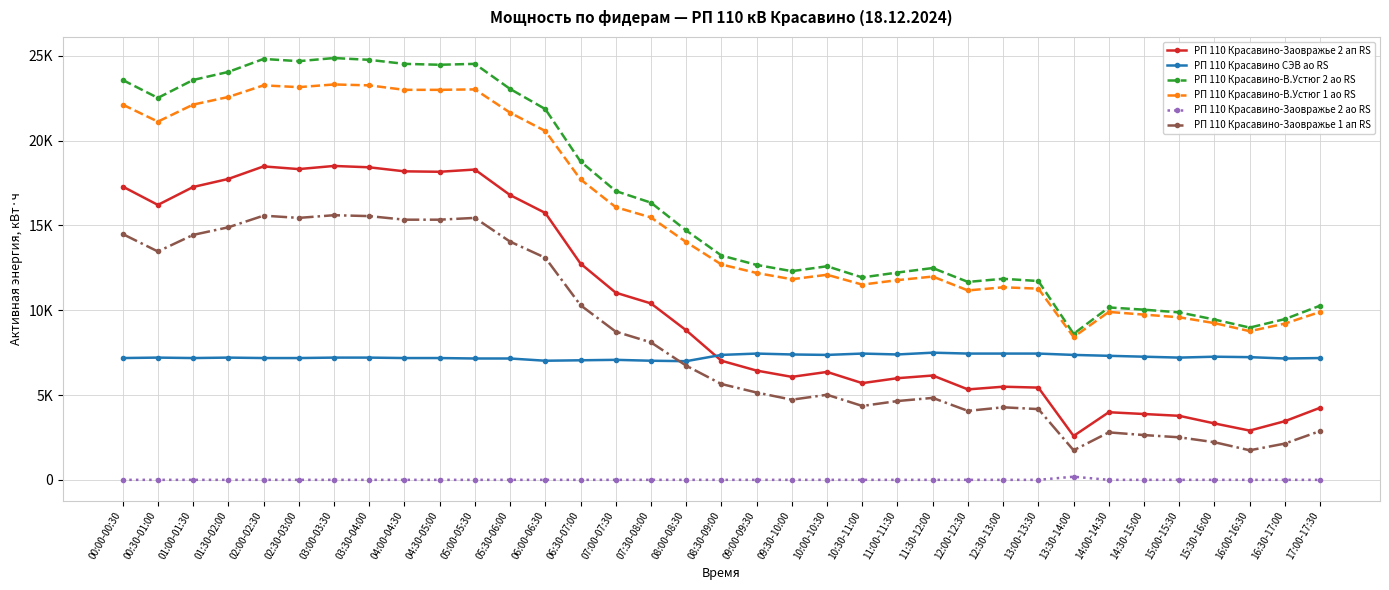

What are all the series names shown in the legend?

РП 110 Красавино-Заовражье 2 ап RS, РП 110 Красавино СЭВ ао RS, РП 110 Красавино-В.Устюг 2 ао RS, РП 110 Красавино-В.Устюг 1 ао RS, РП 110 Красавино-Заовражье 2 ао RS, РП 110 Красавино-Заовражье 1 ап RS